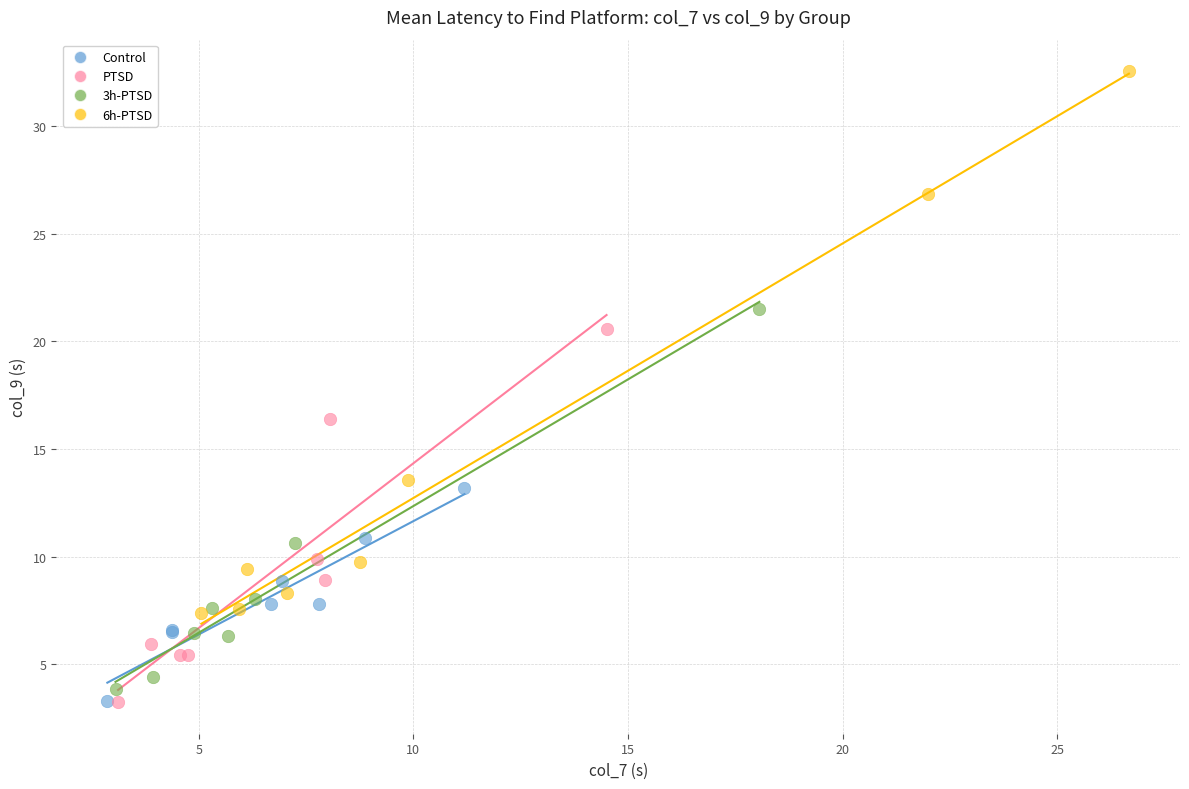

What are all the series names shown in the legend?

Control, PTSD, 3h-PTSD, 6h-PTSD